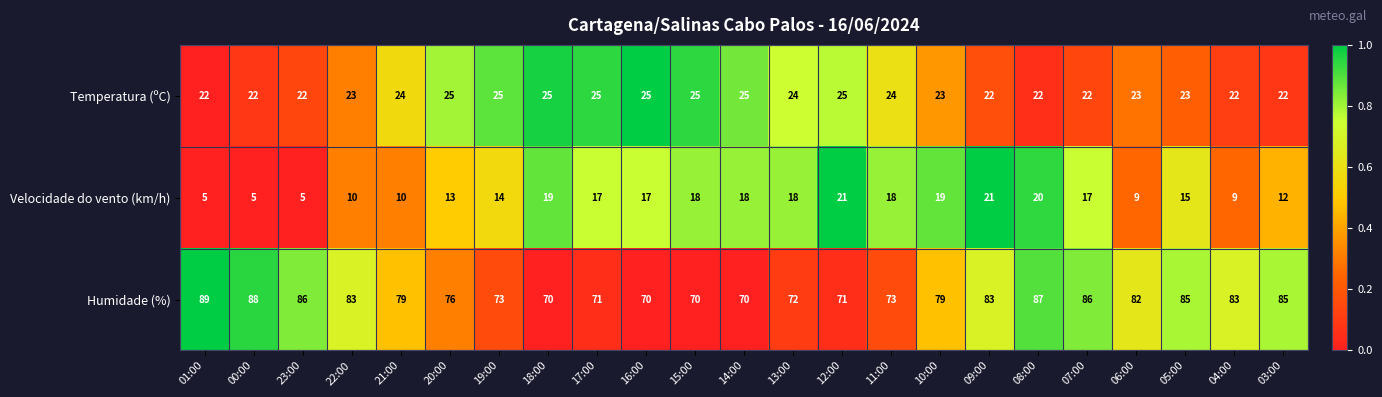

What is the average value of the Humidade (%) series?

79